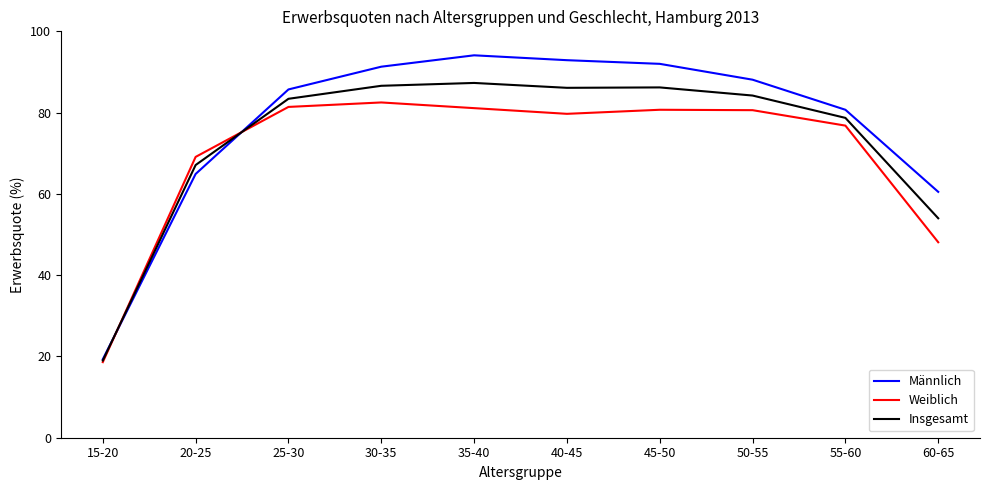

Where is Weiblich nearest to the value 50?

60-65